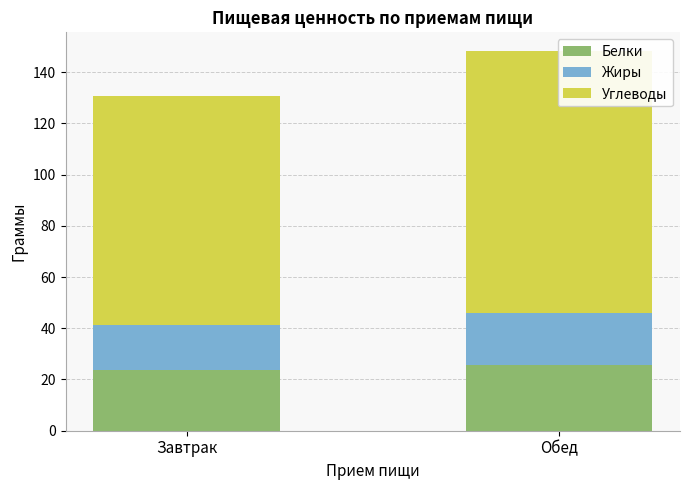

Rank the categories by Белки value from highest to lowest.

Обед, Завтрак